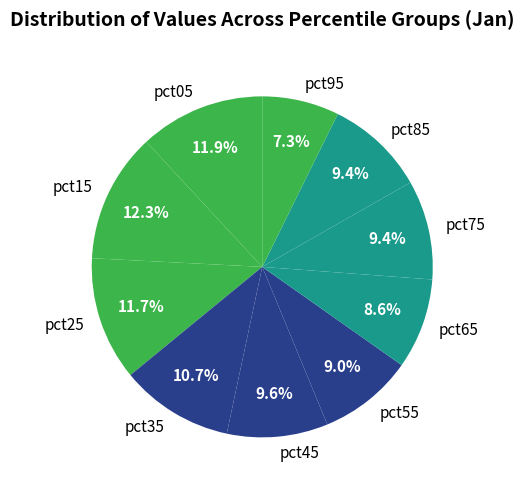

Which category has the smallest portion of the pie?

pct95